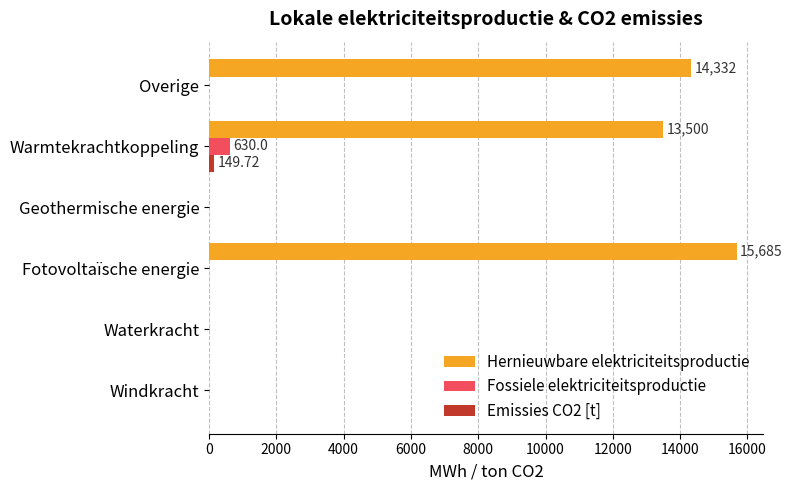

Between Waterkracht and Warmtekrachtkoppeling, which series saw the biggest shift?

Hernieuwbare elektriciteitsproductie